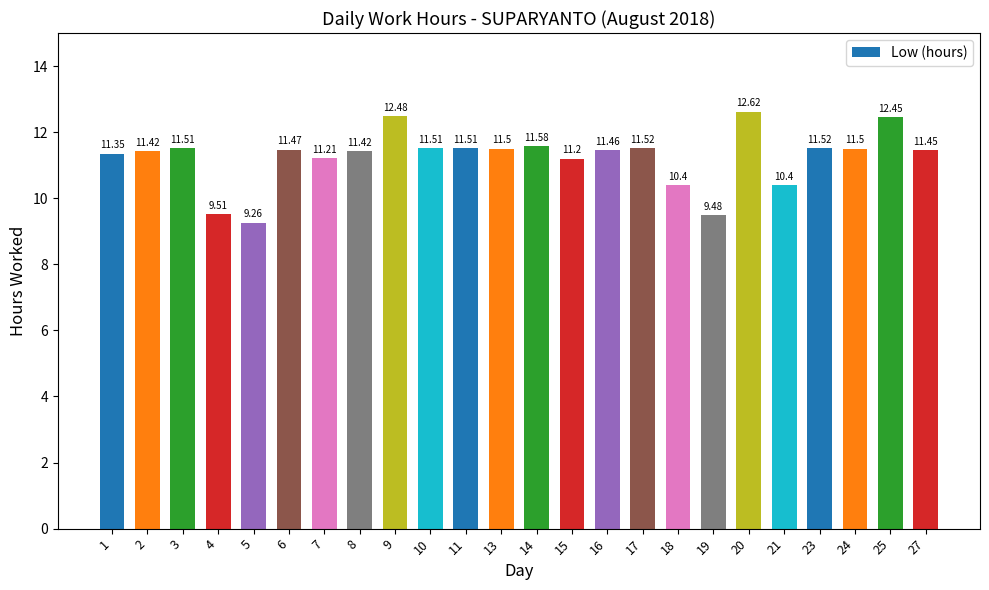

What is the change in value from 11 to 15?

-0.3